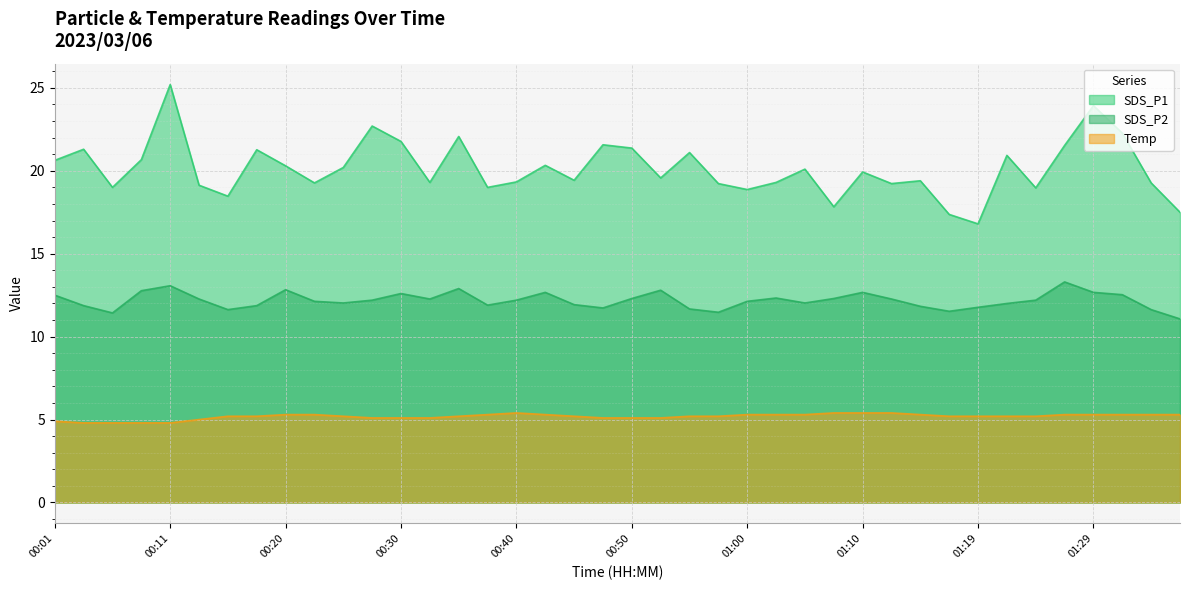

What value does the SDS_P2 series have at 01:19?

11.8